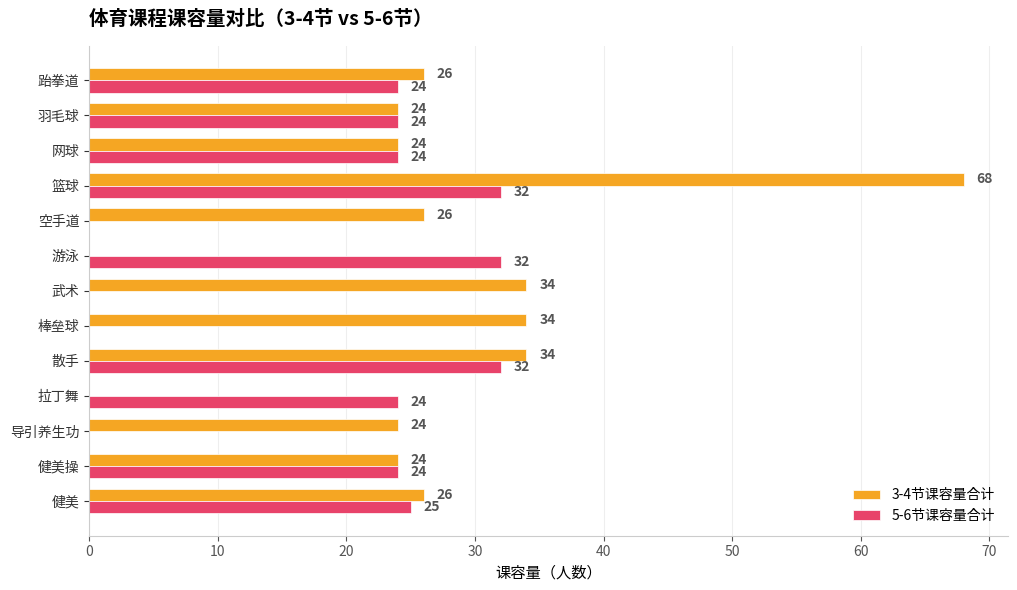

Which series changed the most between 散手 and 羽毛球?

3-4节课容量合计